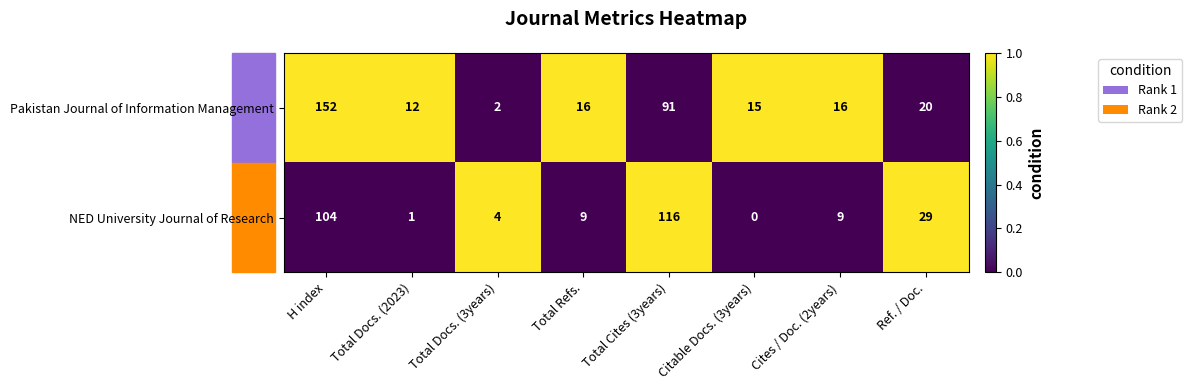

At Total Cites (3years), list the series in order from smallest to largest.

Pakistan Journal of Information Management, NED University Journal of Research